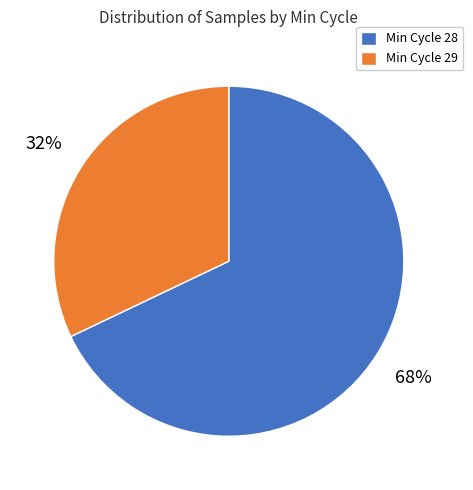

Which slice is the largest?

Min Cycle 28